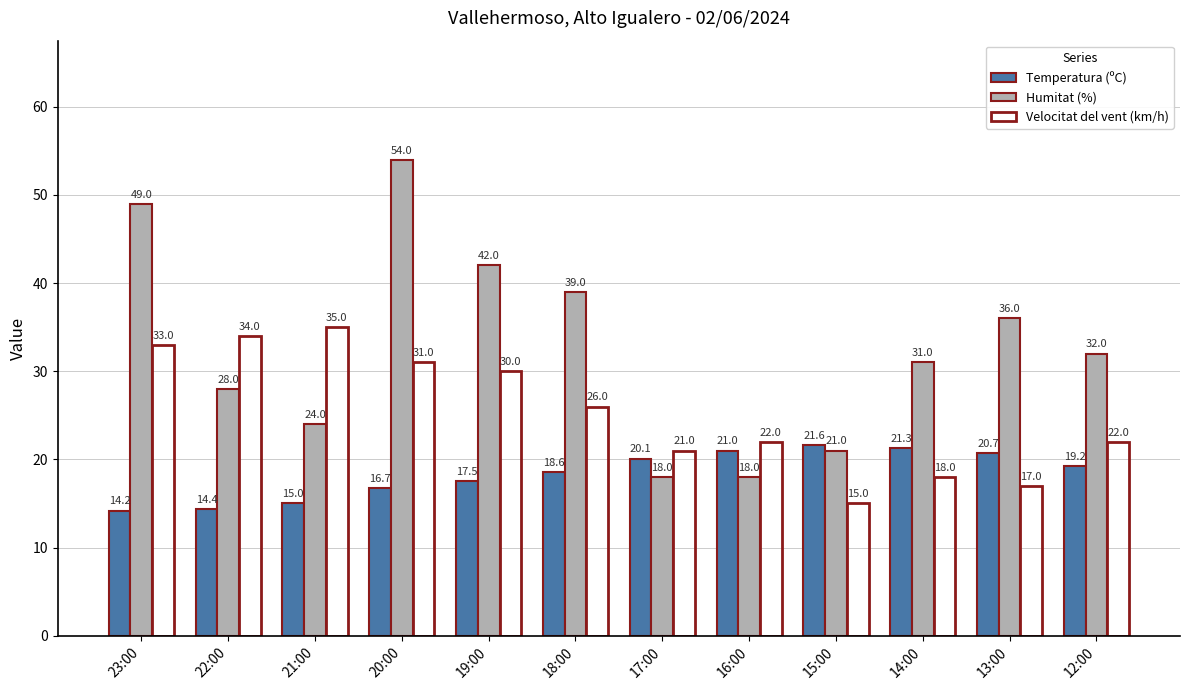

What is the label of the 9th bar from the right?

20:00